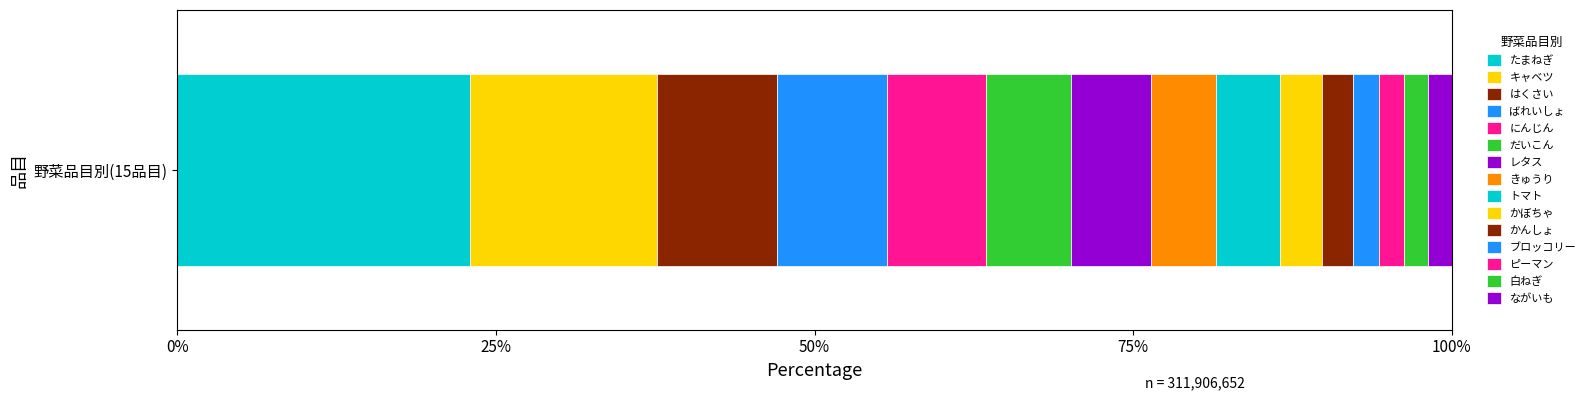

Reading right to left, extract all data points from this chart.

5739104	5882033	6277936	6299341	7532703	10336219	15734874	15856685	19468384	20799241	24327469	26860749	29504422	45763879	71523613